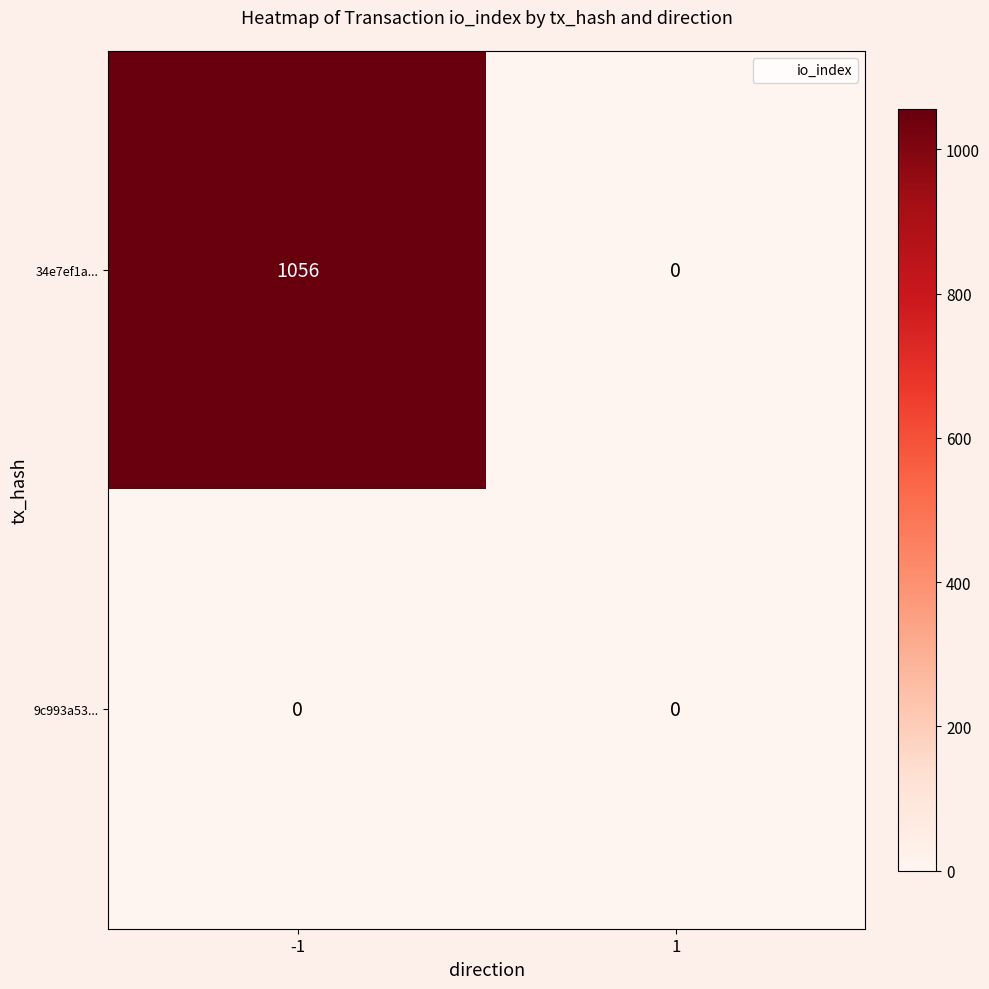

What is the difference between the maximum and minimum values in the 34e7ef1a... series?

1056